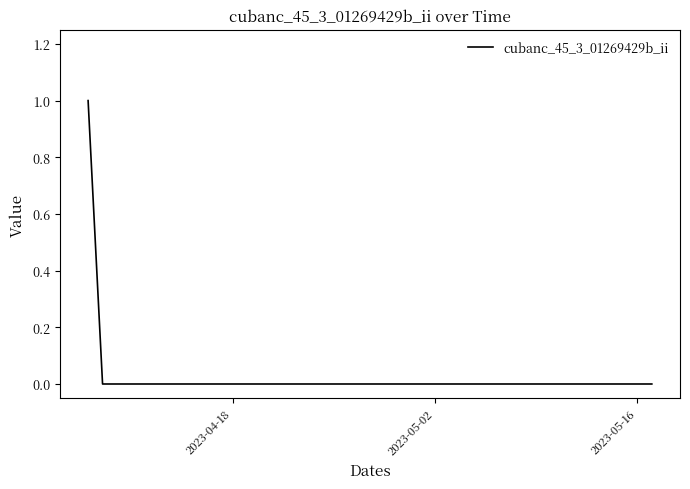

How many lines are shown in the chart?

1